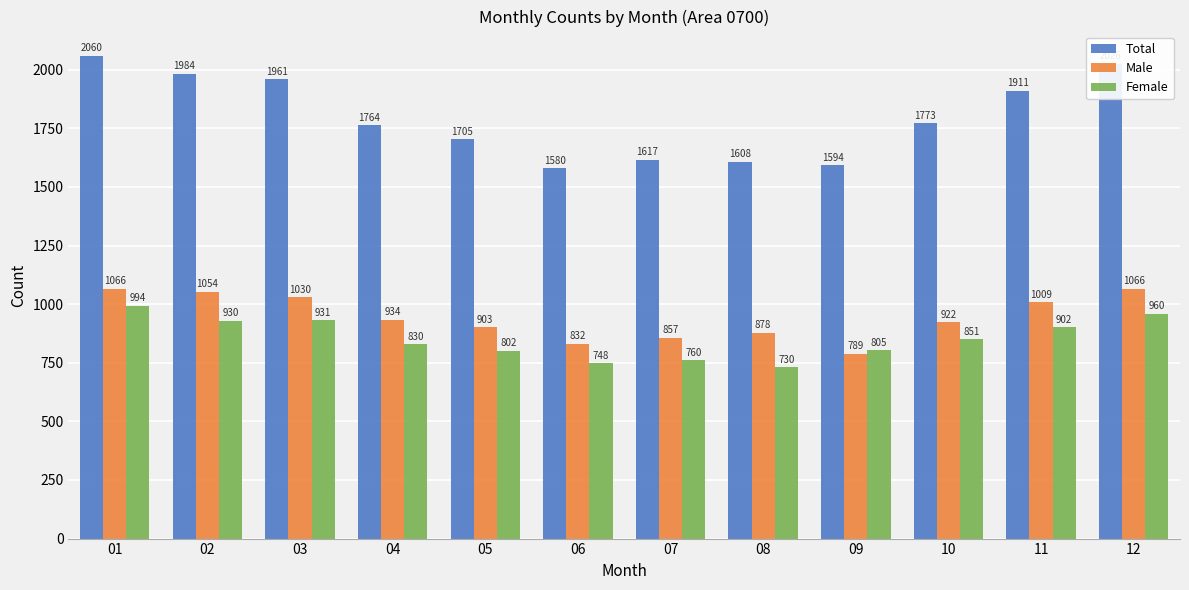

Does the chart contain any negative values?

No